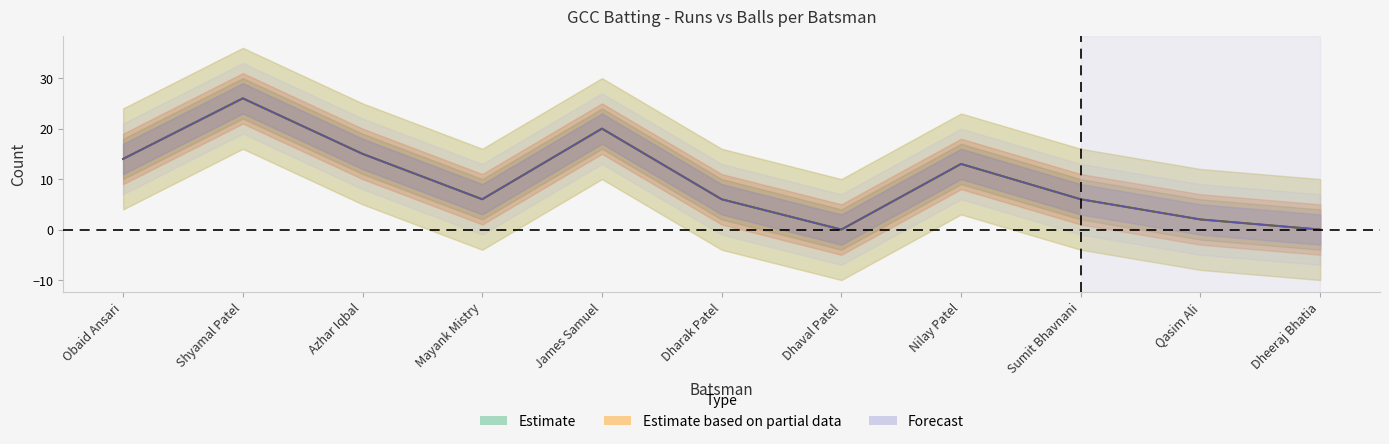

How many values in the Balls series exceed 6?

5